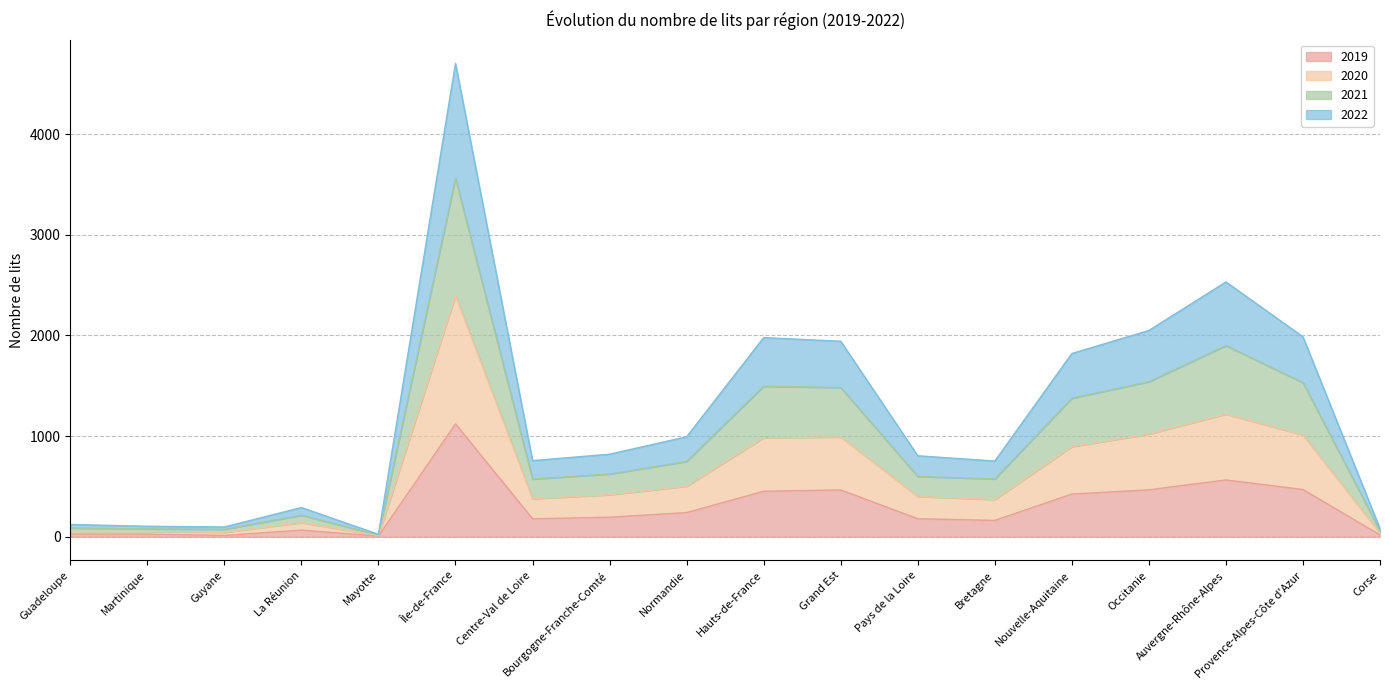

In 2021, how many points are lower than both neighbors (excluding endpoints)?

4